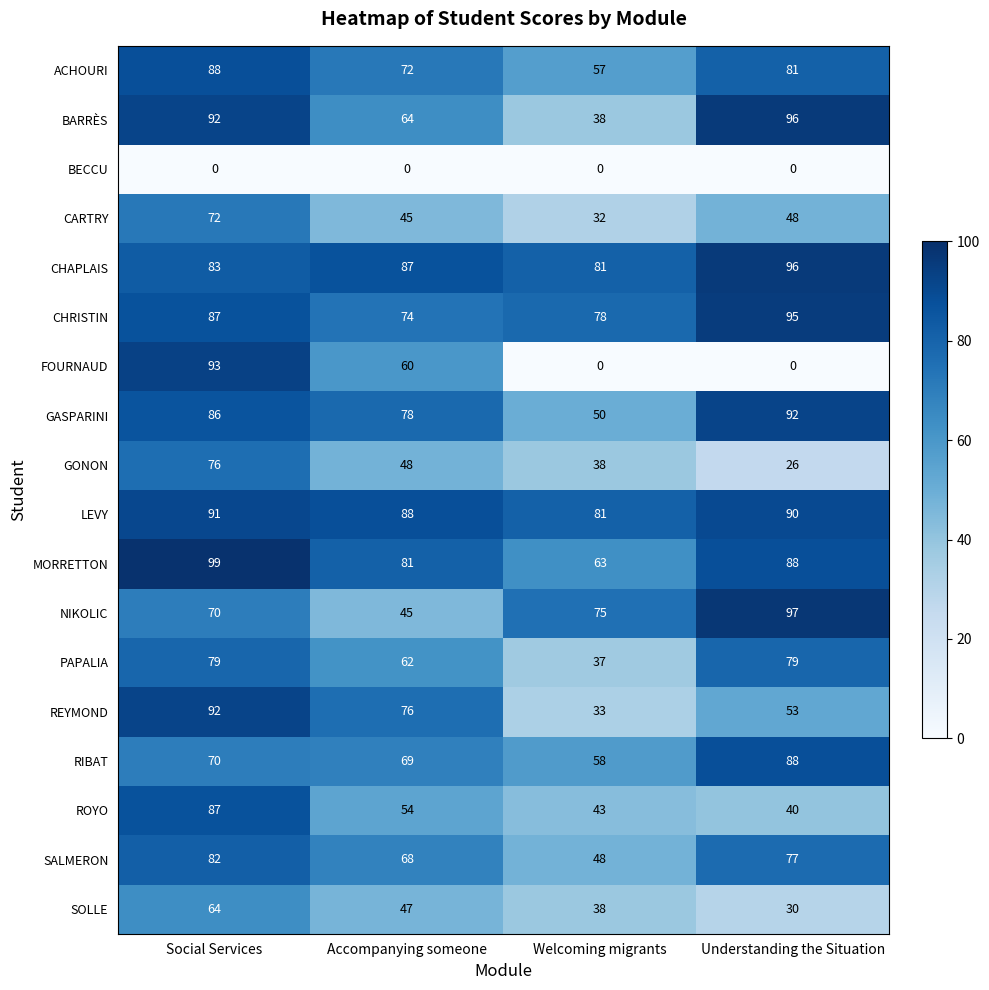

True or false: PAPALIA has a value of 81 at Accompanying someone.

False